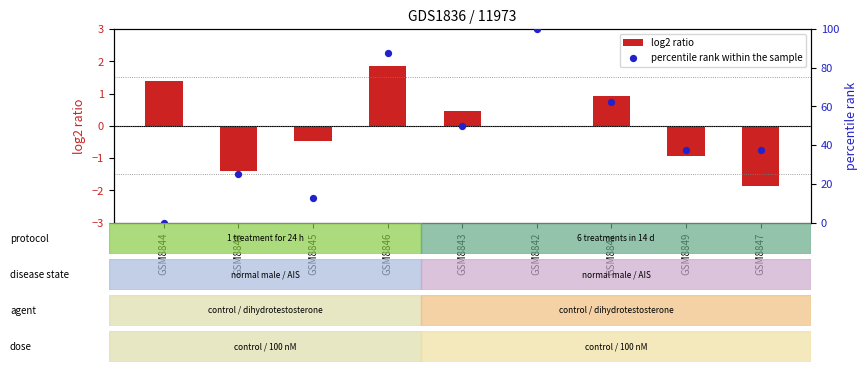

Which series has the largest Y range (max minus min)?

percentile rank within the sample